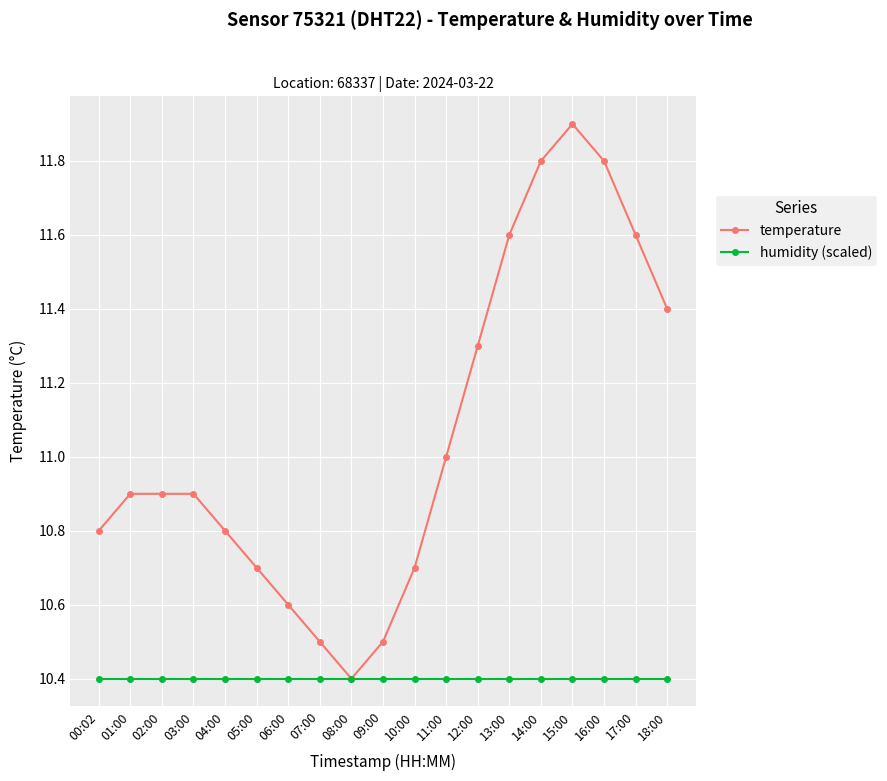

Is the value of temperature at 09:00 greater than the value of humidity (scaled) at 01:00?

Yes